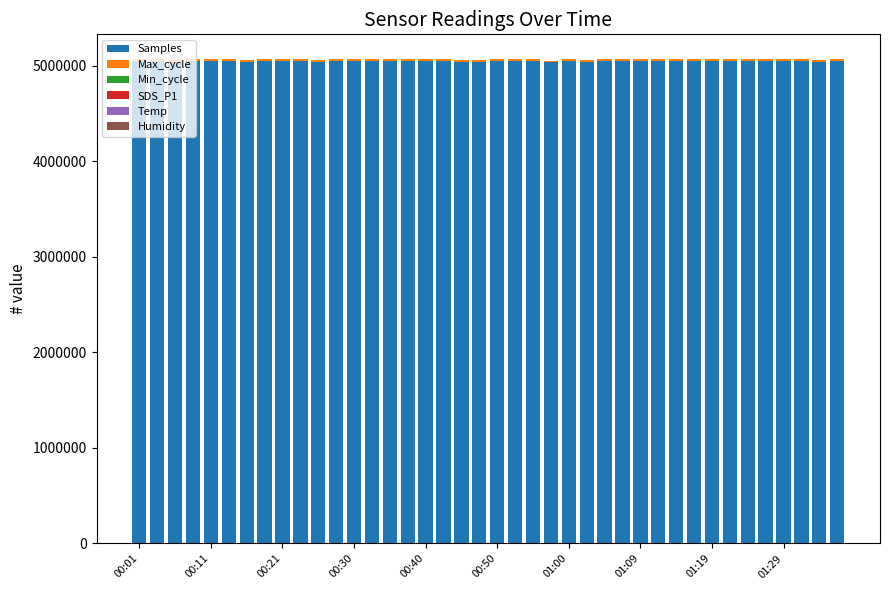

What is the maximum value for Samples?

5055476.0